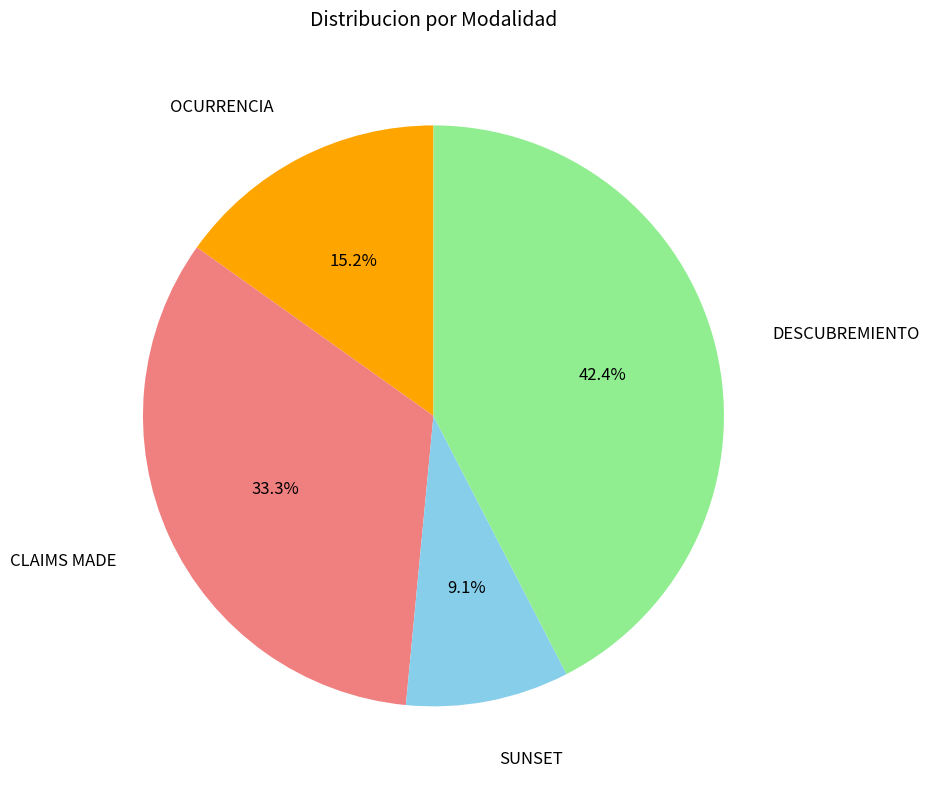

To the nearest percent, what is the difference between the largest and smallest slice percentages?

33%